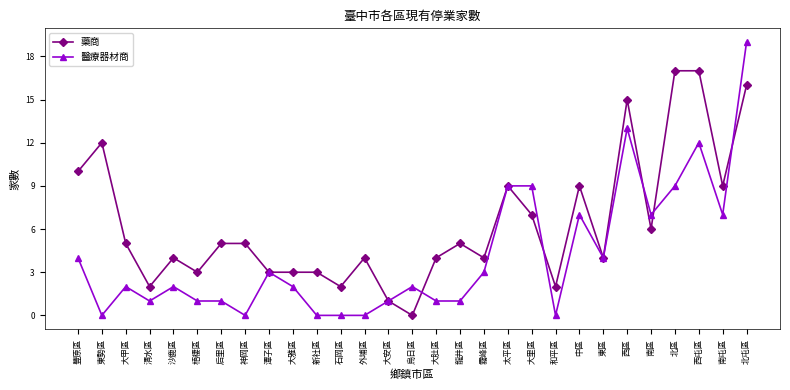

True or false: 醫療器材商 has more than 0 points higher than both neighbors.

True